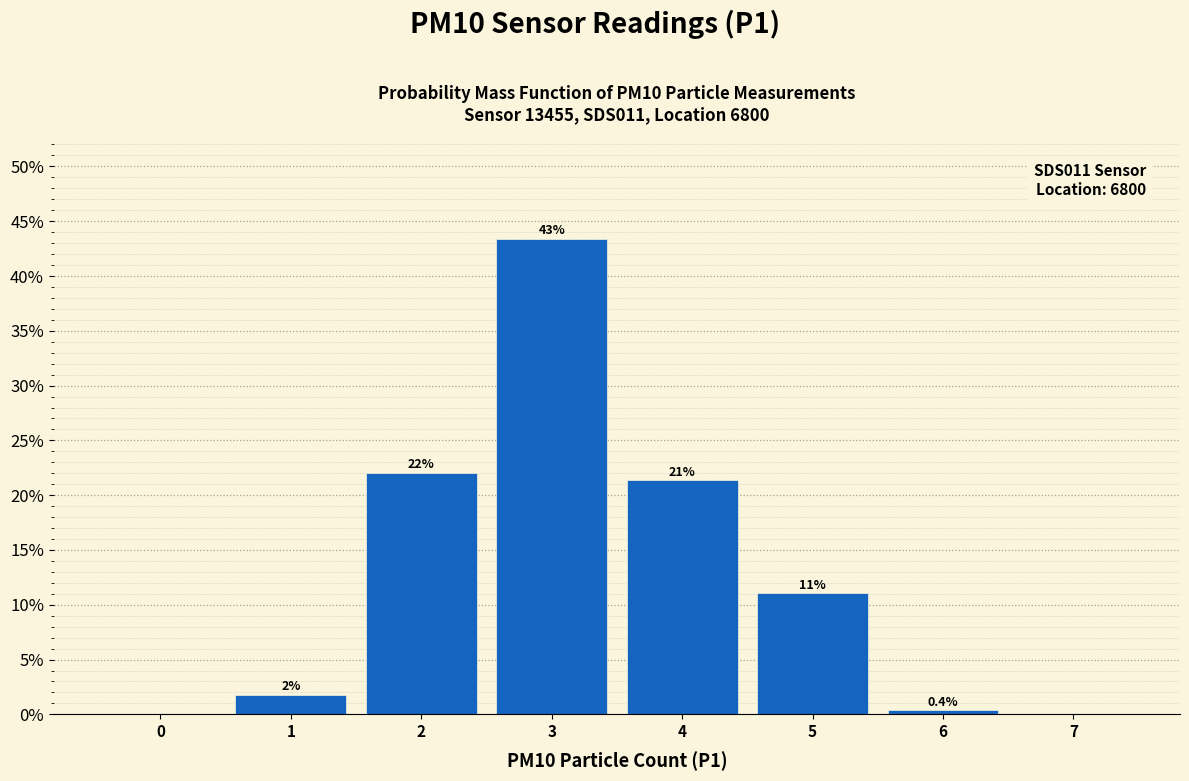

Between 5 and 0, which is larger?

5